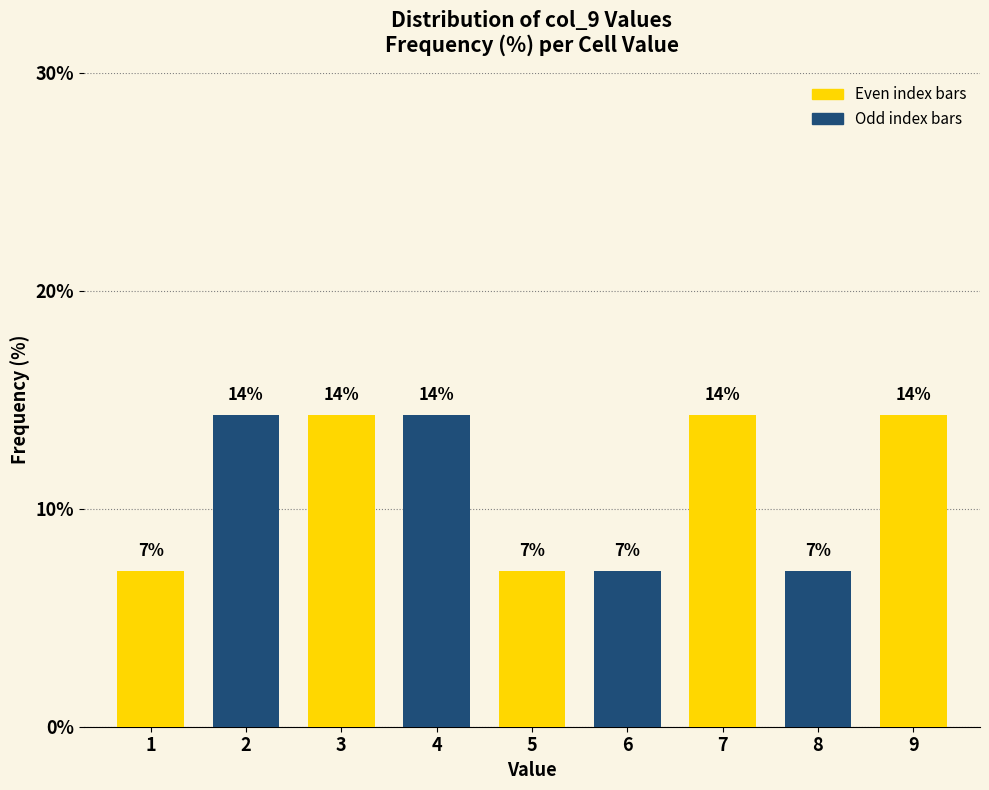

Are the bars horizontal?

No